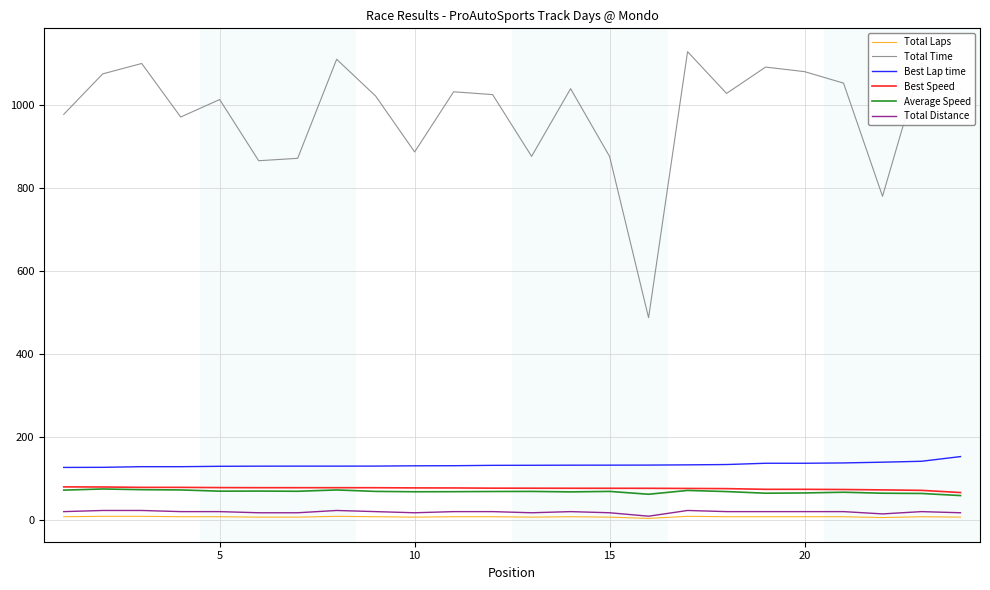

Which series has the largest total across all categories?

Total Time